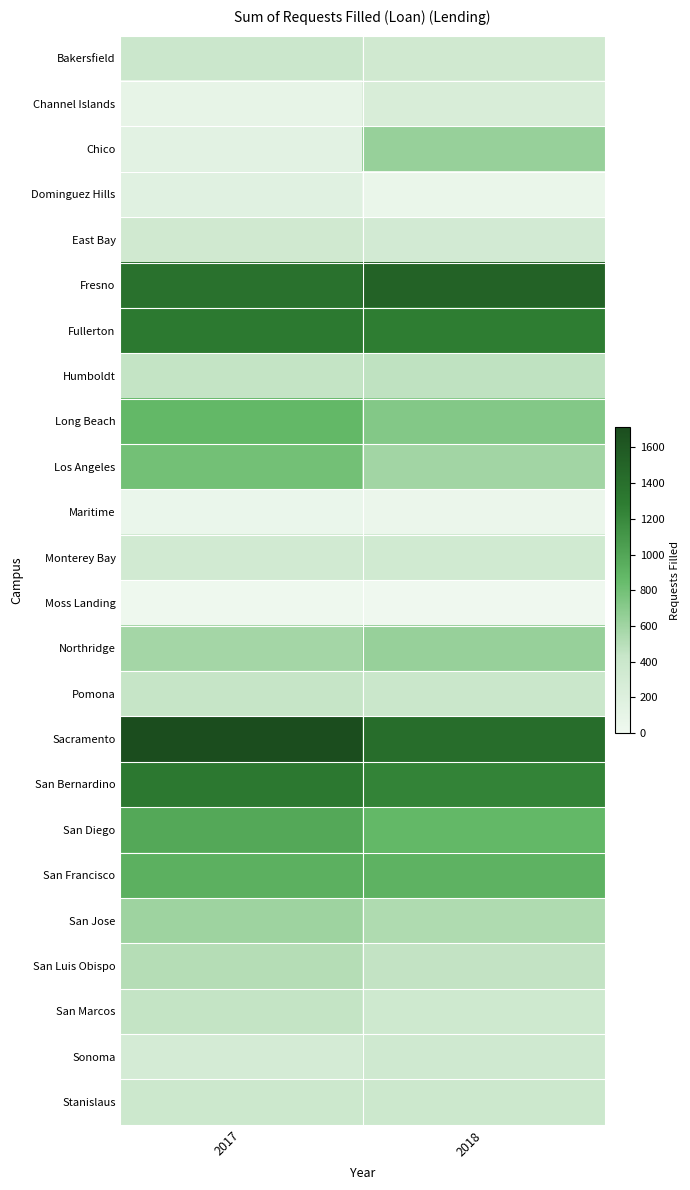

Reading right to left, list all the values displayed in this chart.

Bakersfield: 2018=344	2017=390
Channel Islands: 2018=257	2017=99
Chico: 2018=641	2017=146
Dominguez Hills: 2018=65	2017=164
East Bay: 2018=315	2017=342
Fresno: 2018=1520	2017=1379
Fullerton: 2018=1281	2017=1317
Humboldt: 2018=468	2017=447
Long Beach: 2018=727	2017=873
Los Angeles: 2018=590	2017=799
Maritime: 2018=52	2017=58
Monterey Bay: 2018=337	2017=322
Moss Landing: 2018=9	2017=15
Northridge: 2018=636	2017=582
Pomona: 2018=402	2017=439
Sacramento: 2018=1422	2017=1712
San Bernardino: 2018=1243	2017=1321
San Diego: 2018=873	2017=987
San Francisco: 2018=910	2017=928
San Jose: 2018=541	2017=611
San Luis Obispo: 2018=451	2017=511
San Marcos: 2018=358	2017=442
Sonoma: 2018=354	2017=299
Stanislaus: 2018=375	2017=384